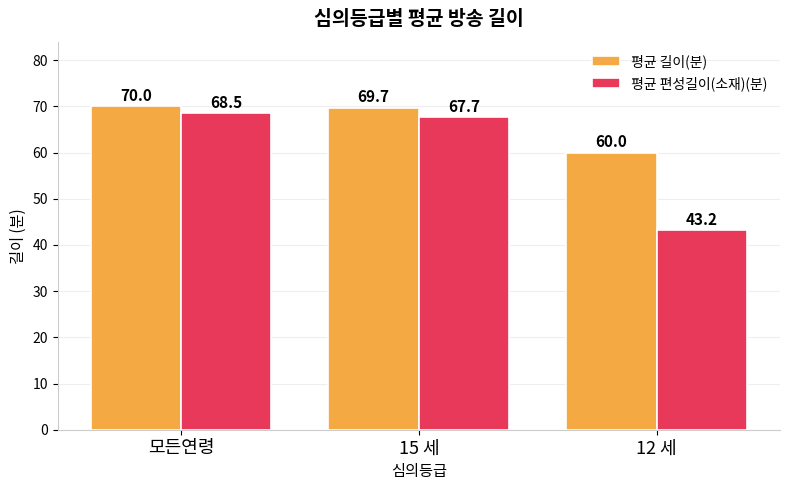

What is the value of the 평균 길이(분) bar at the 2nd from the left?

69.7